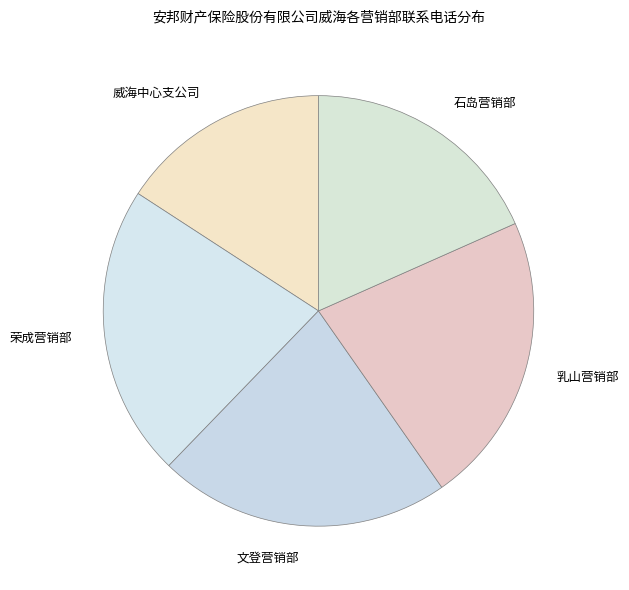

What is the smallest slice in the pie chart?

威海中心支公司